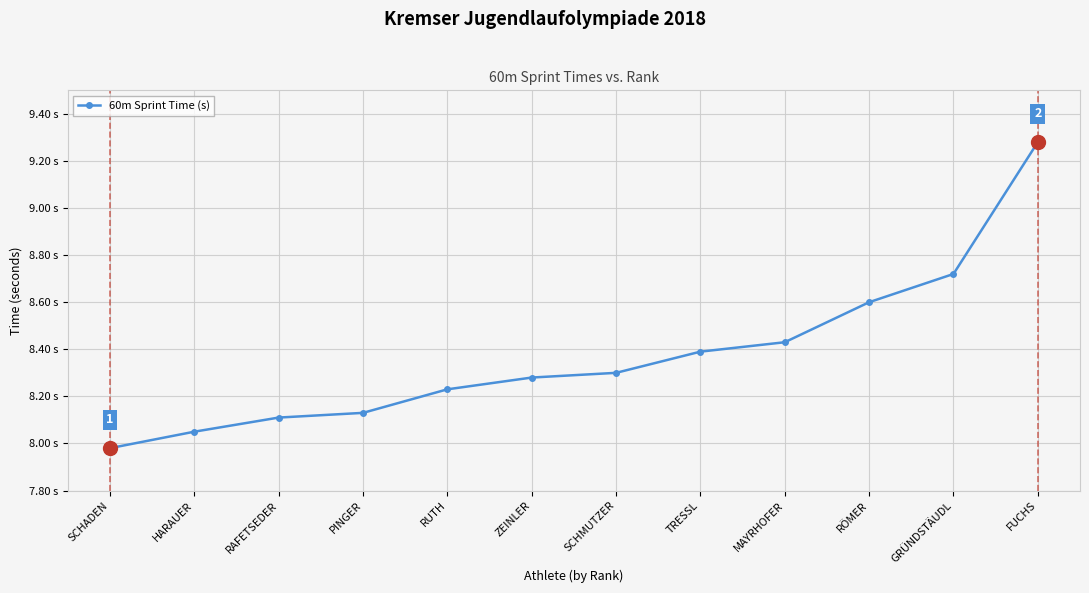

Is this an area chart (filled region under the line)?

No